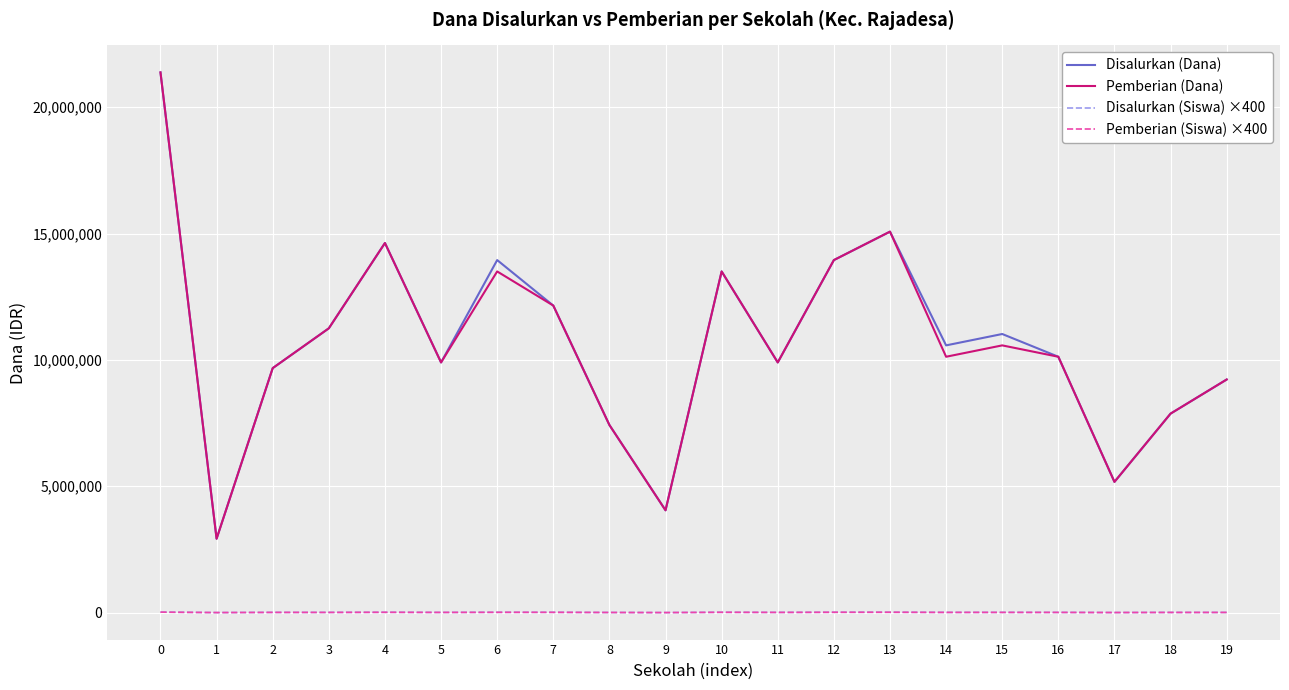

True or false: Pemberian (Dana) has a value of 10125000 at 16.

True